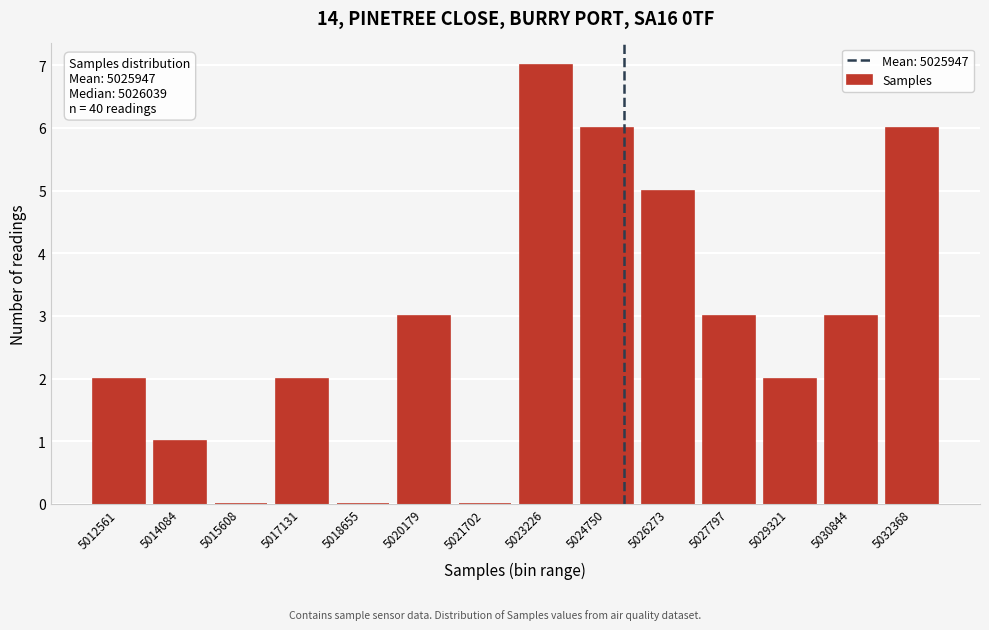

Reading left to right, what are all the values shown in this chart?

5012561=2	5014084=1	5015608=0	5017131=2	5018655=0	5020179=3	5021702=0	5023226=7	5024750=6	5026273=5	5027797=3	5029321=2	5030844=3	5032368=6